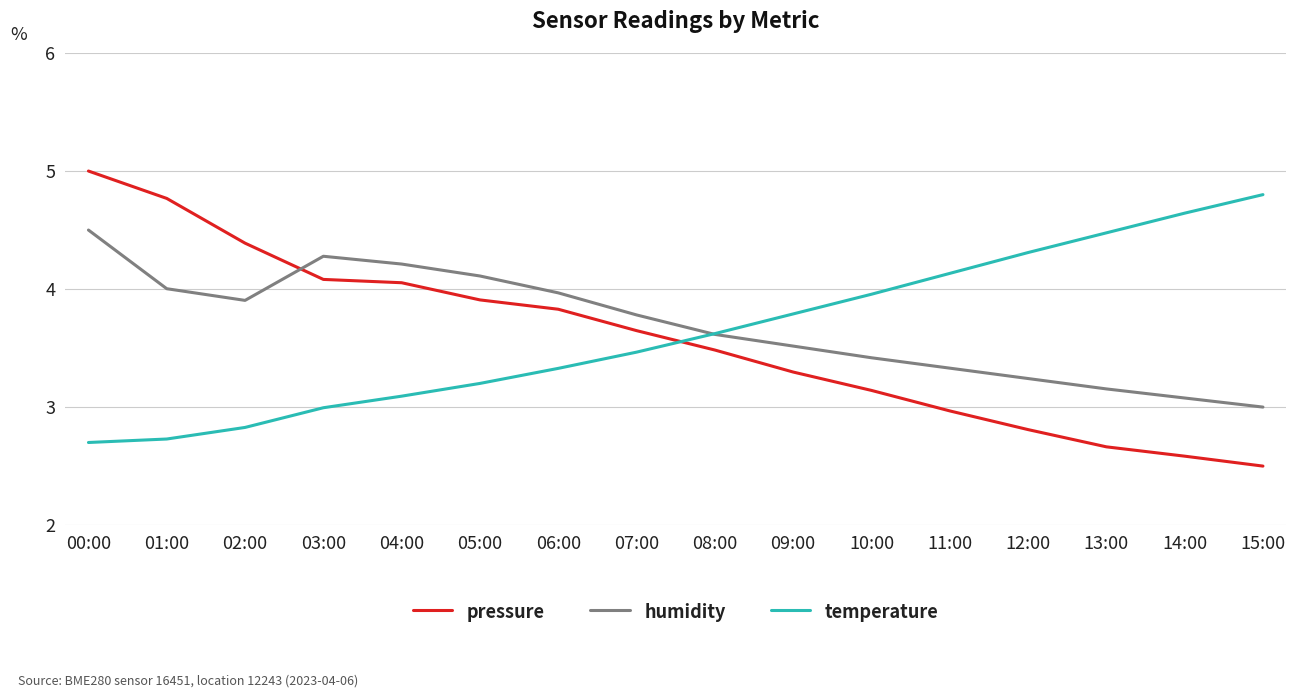

The pressure series shows 1.6 at 10:00. True or false?

False